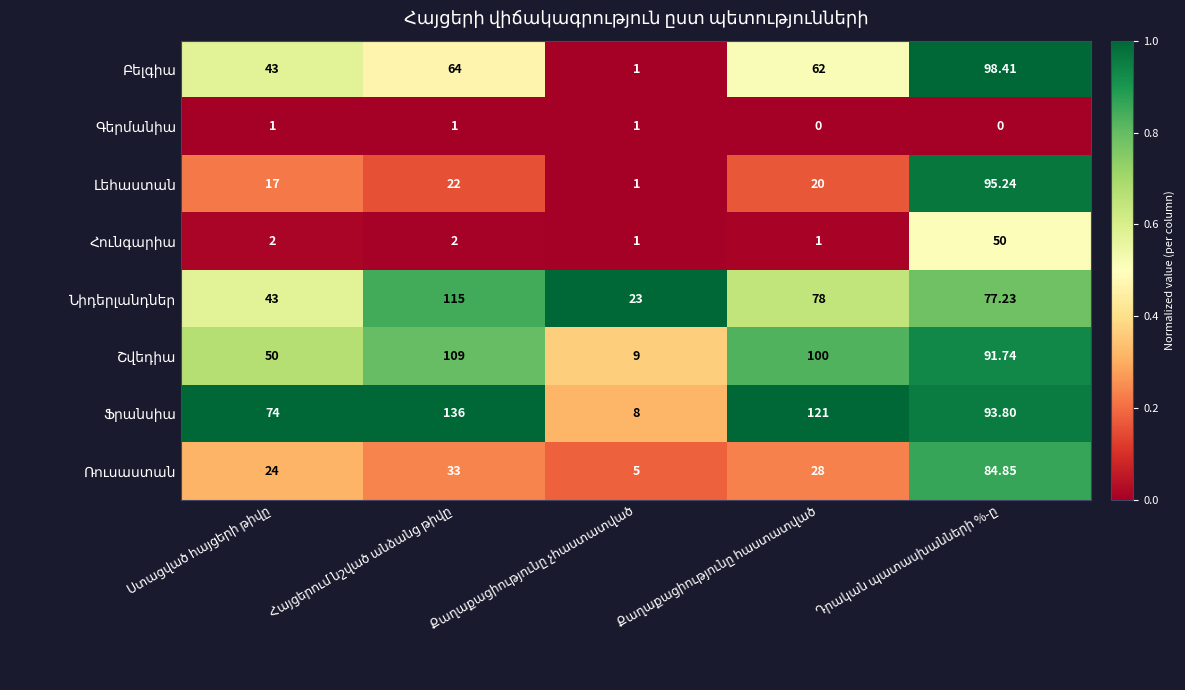

How many series are shown in this chart?

8